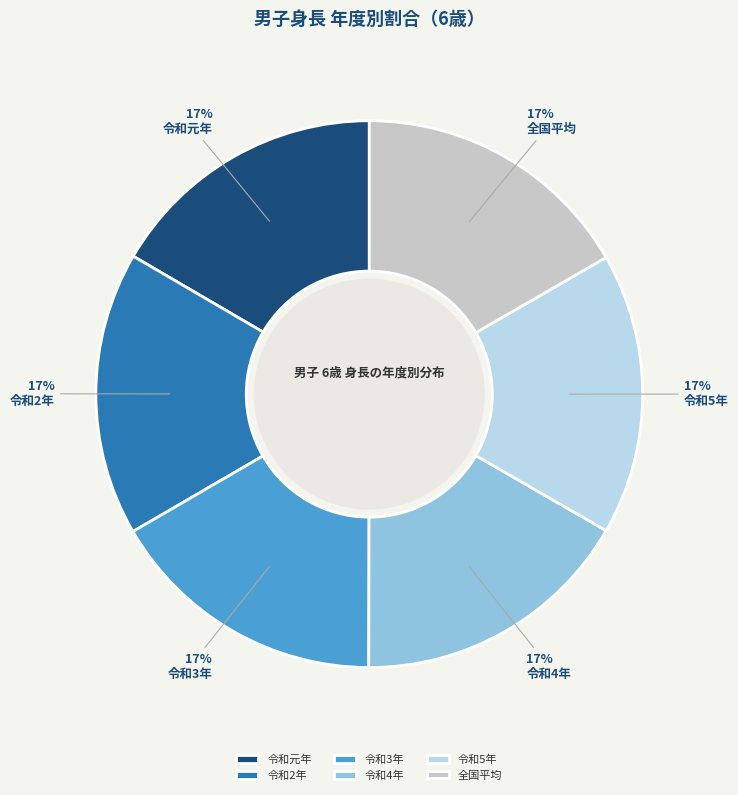

How many segments does this pie chart have?

6